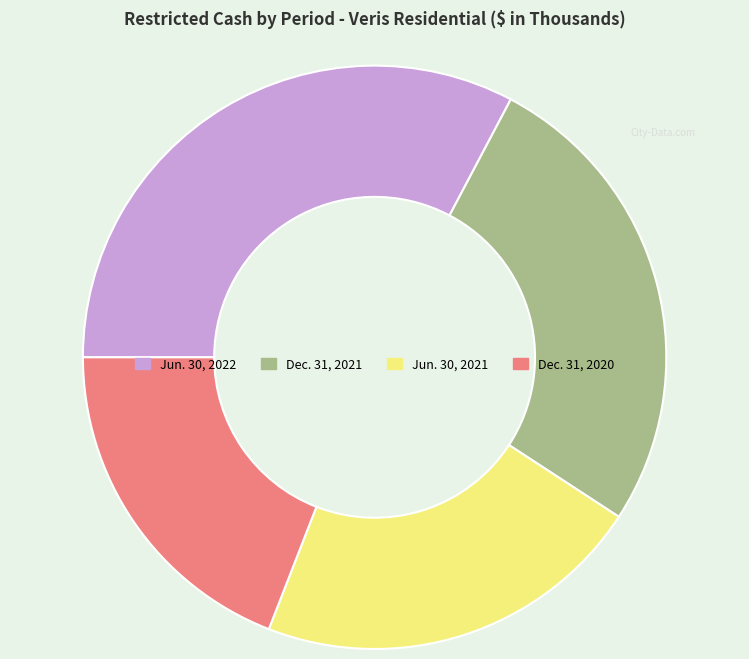

Which slice is the largest?

Jun. 30, 2022